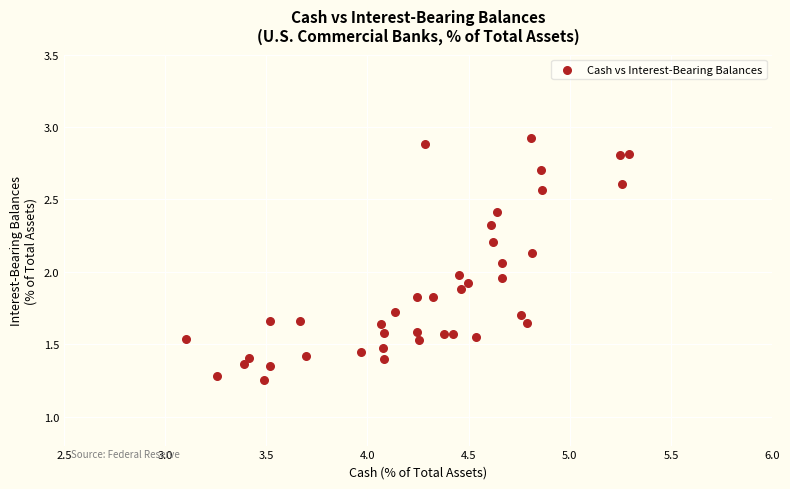

What is the range of X values (max minus min)?

2.2